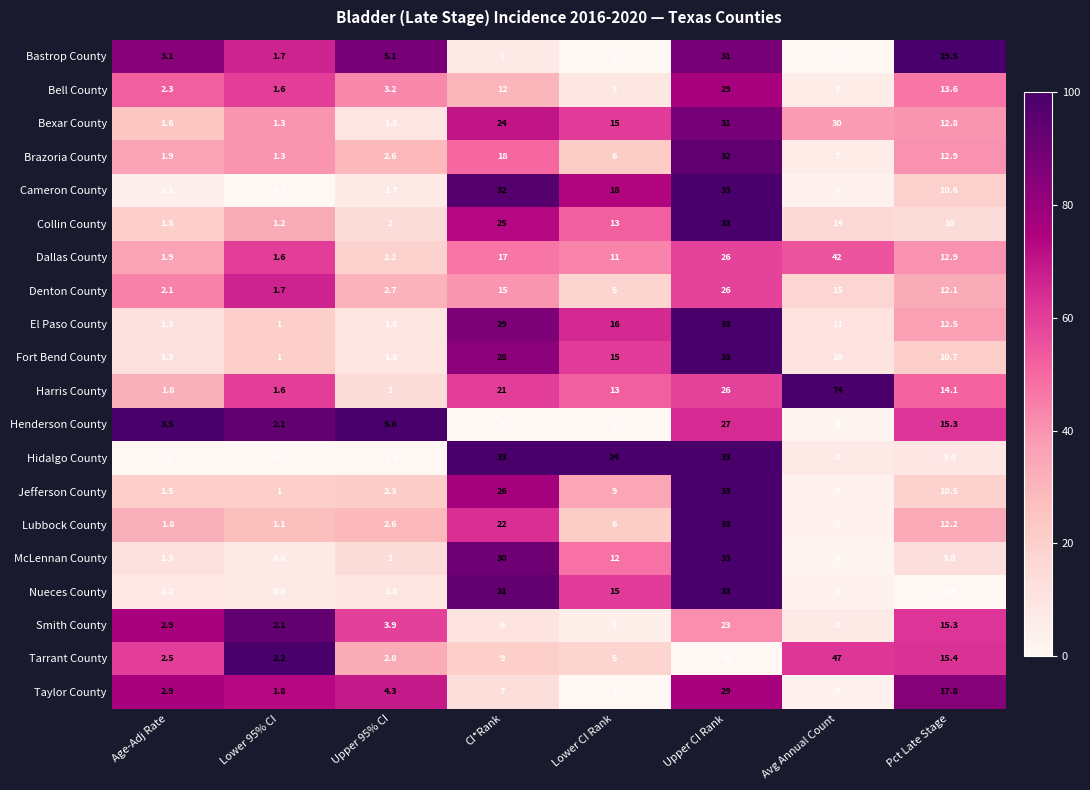

At how many categories does at least one series exceed 52?

1